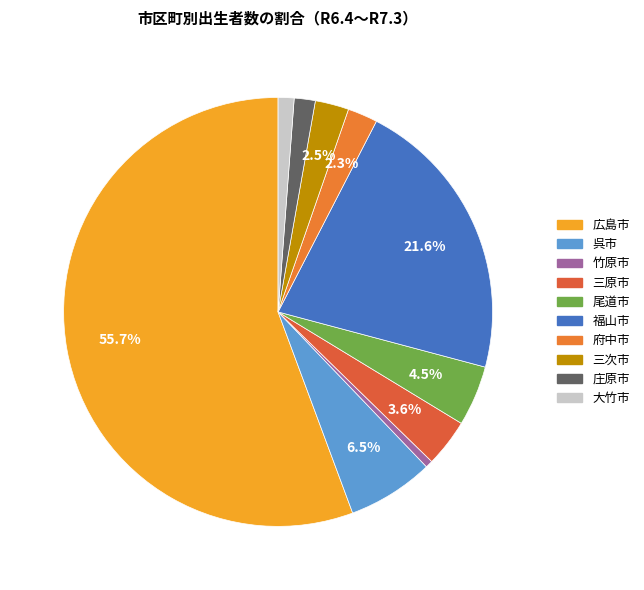

Combined, what portion of the pie is 広島市 and 府中市?

57.9%